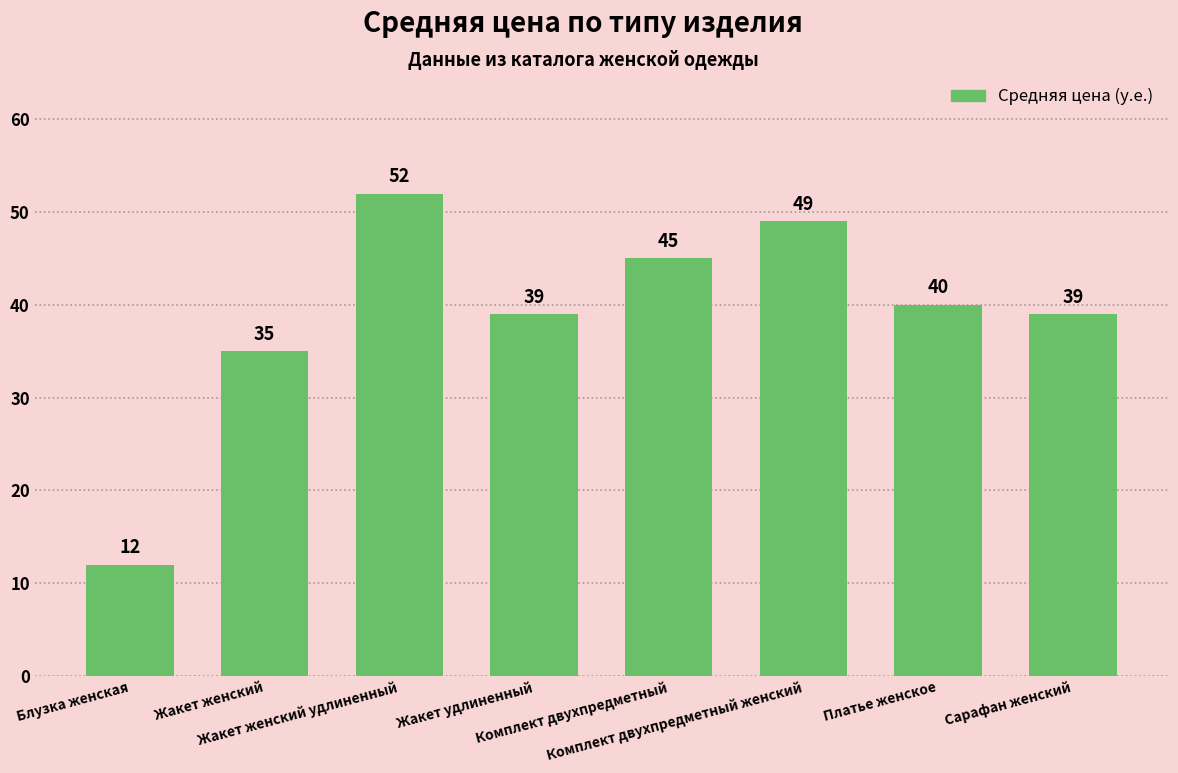

How many data points are less than 40?

4